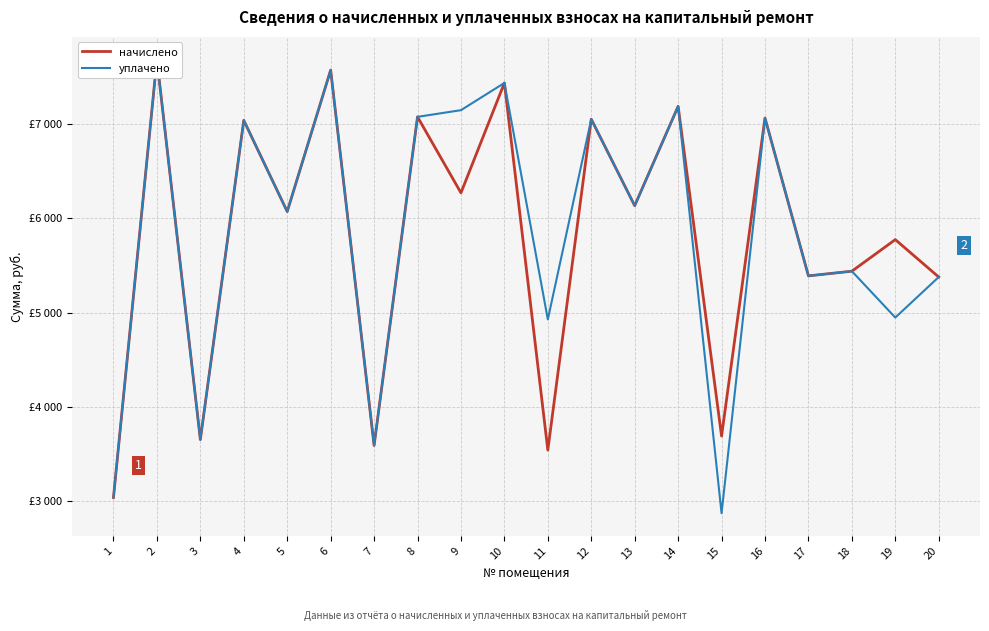

Which category has the lowest value in the уплачено series?

15